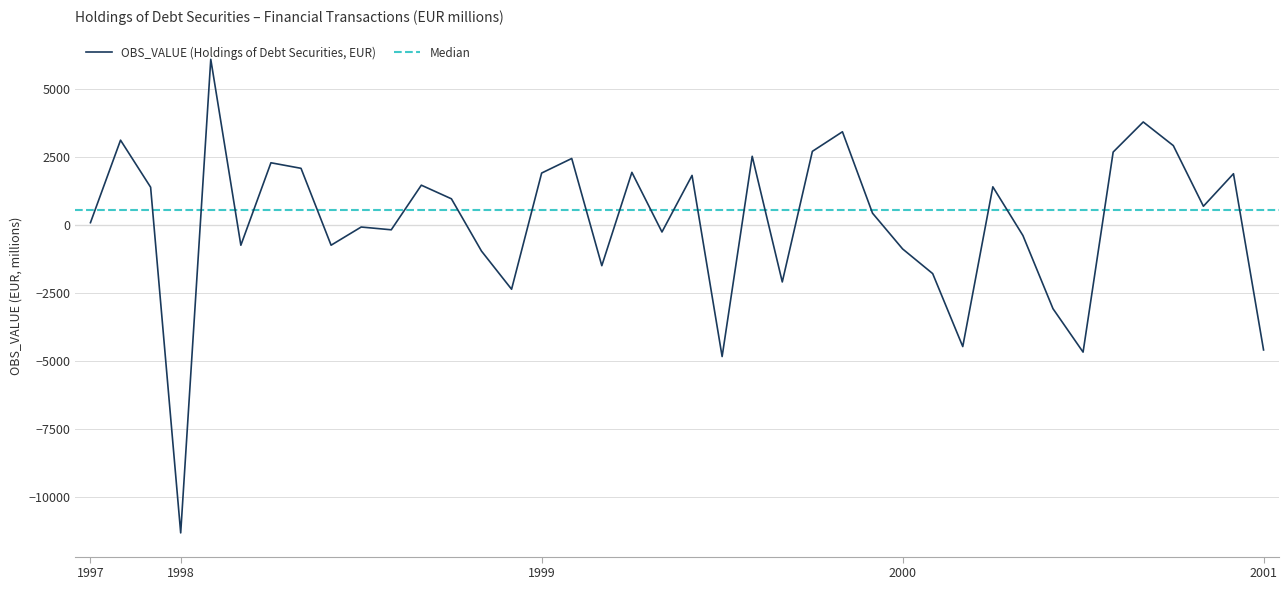

At which label does the data first exceed 697?

1997-11